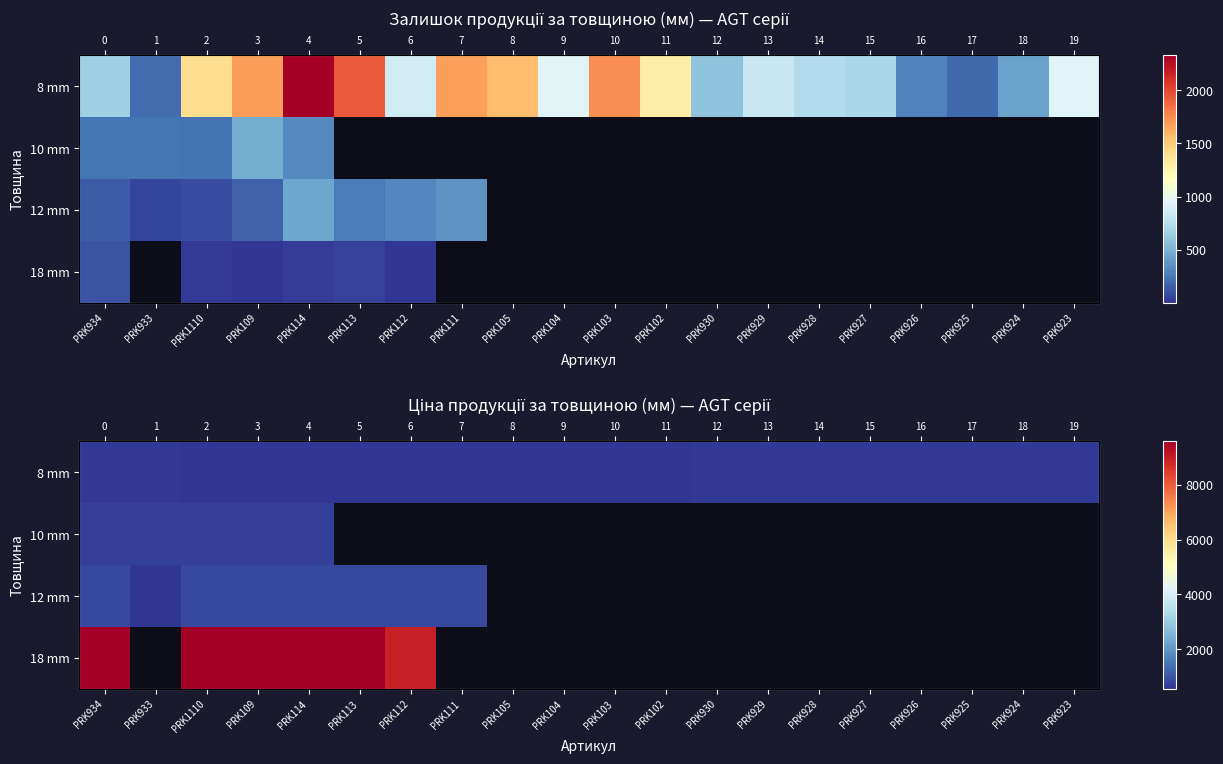

How many data points does each series have?

20